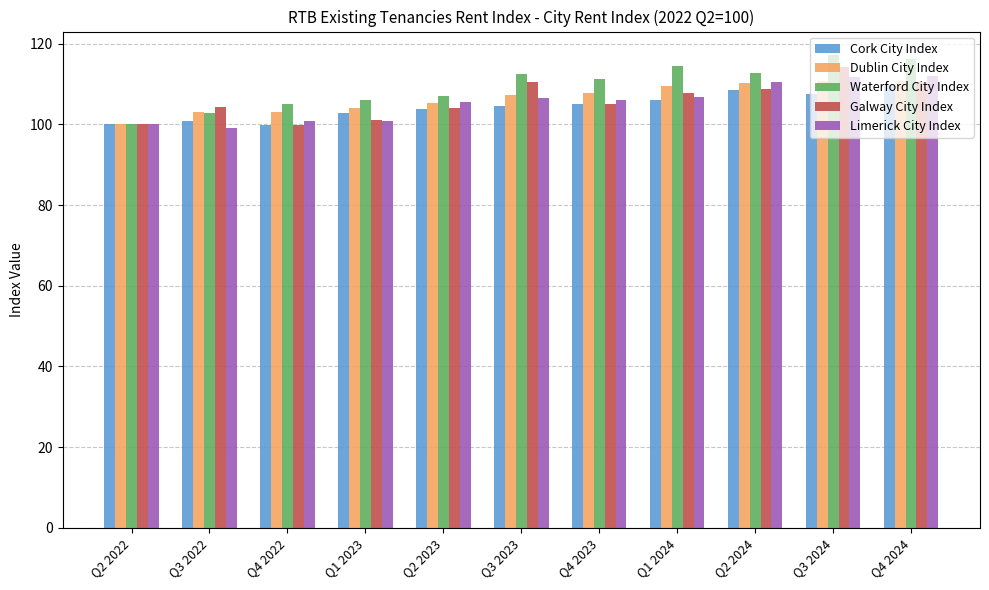

What is the difference between the highest and lowest values at Q4 2022?

5.3